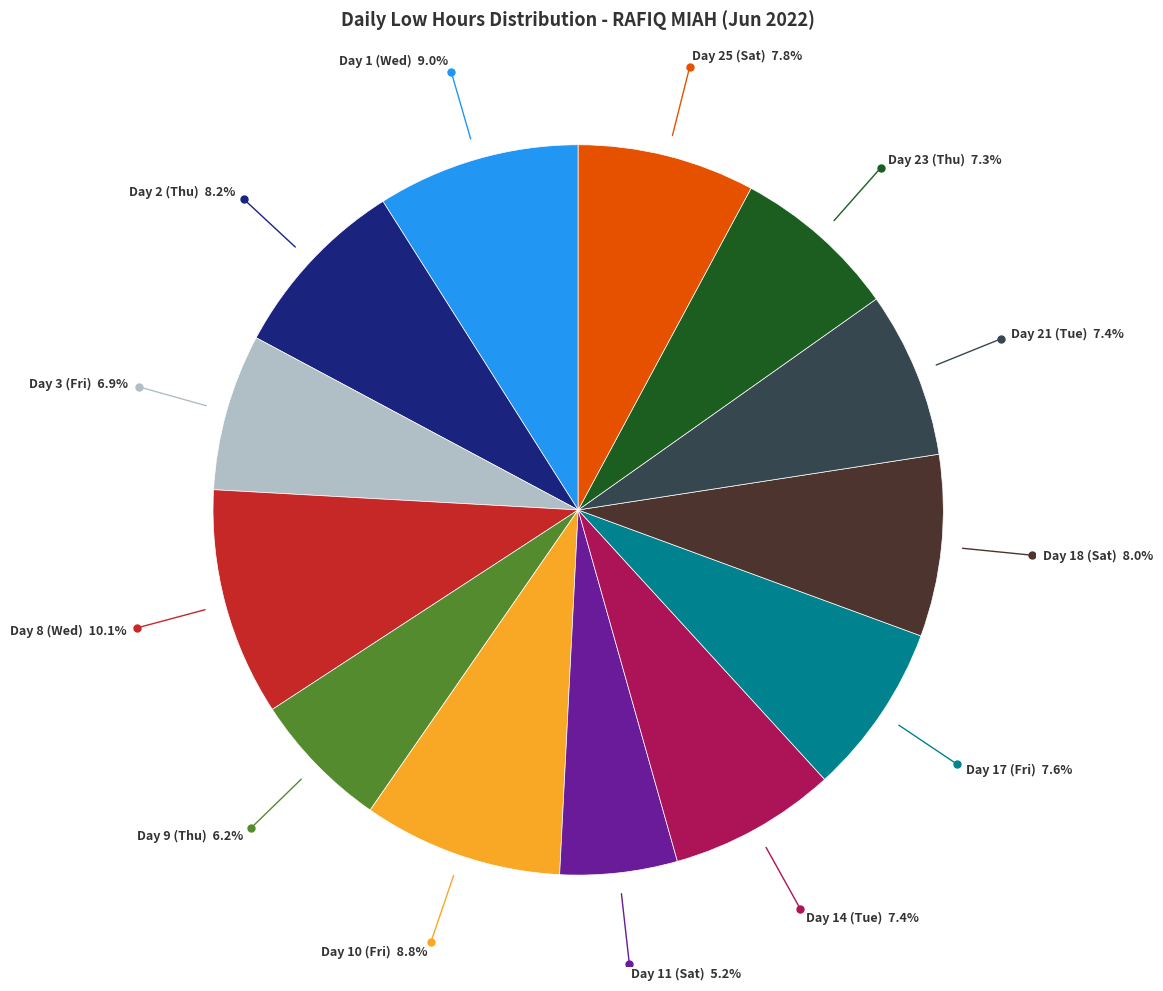

Is there a majority slice in this chart?

No